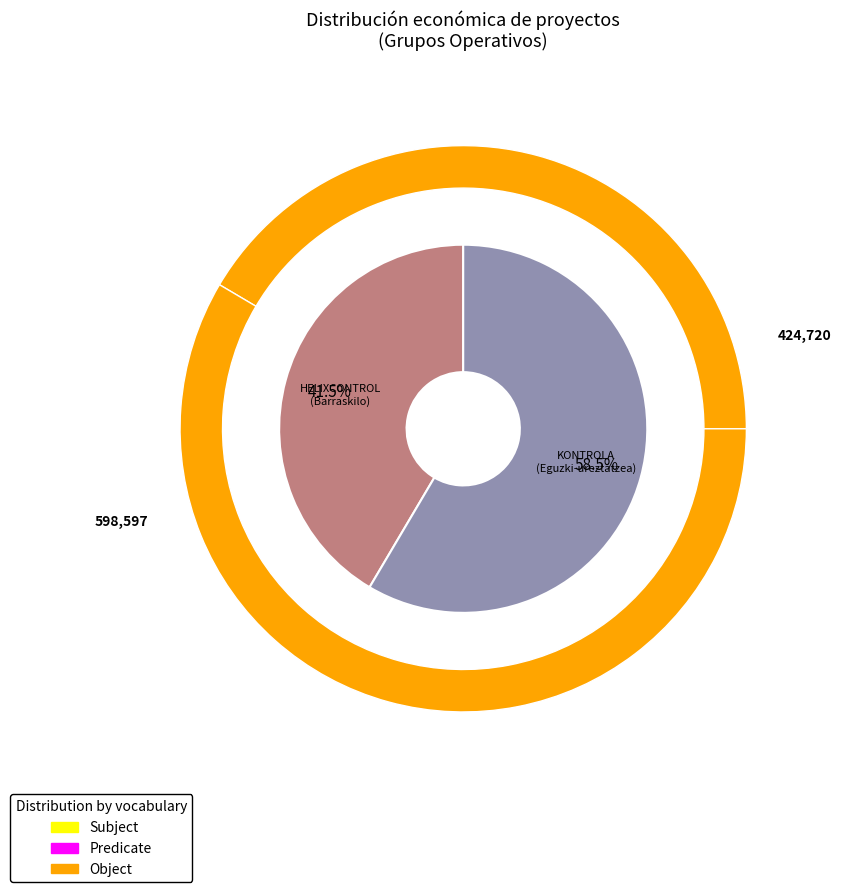

The KONTROLA slice represents 58% of the pie. True or false?

True